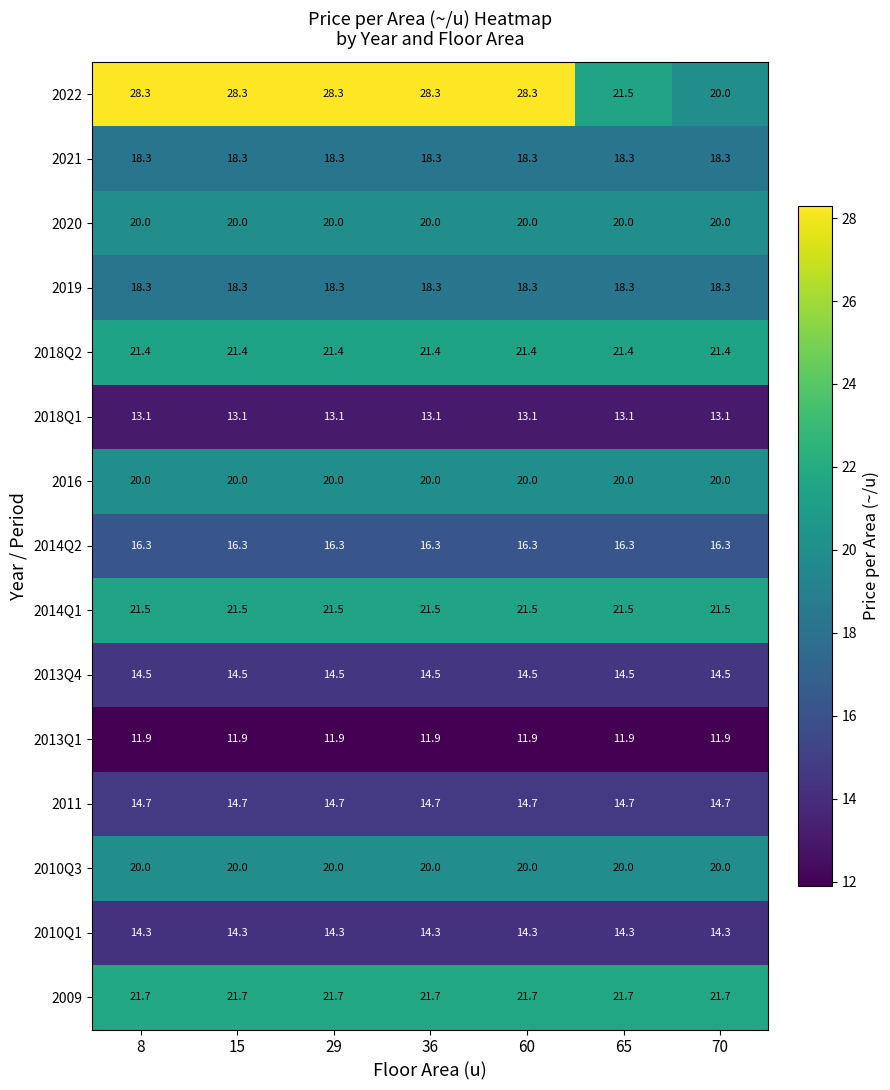

What is the average value of the 2009 series?

21.7